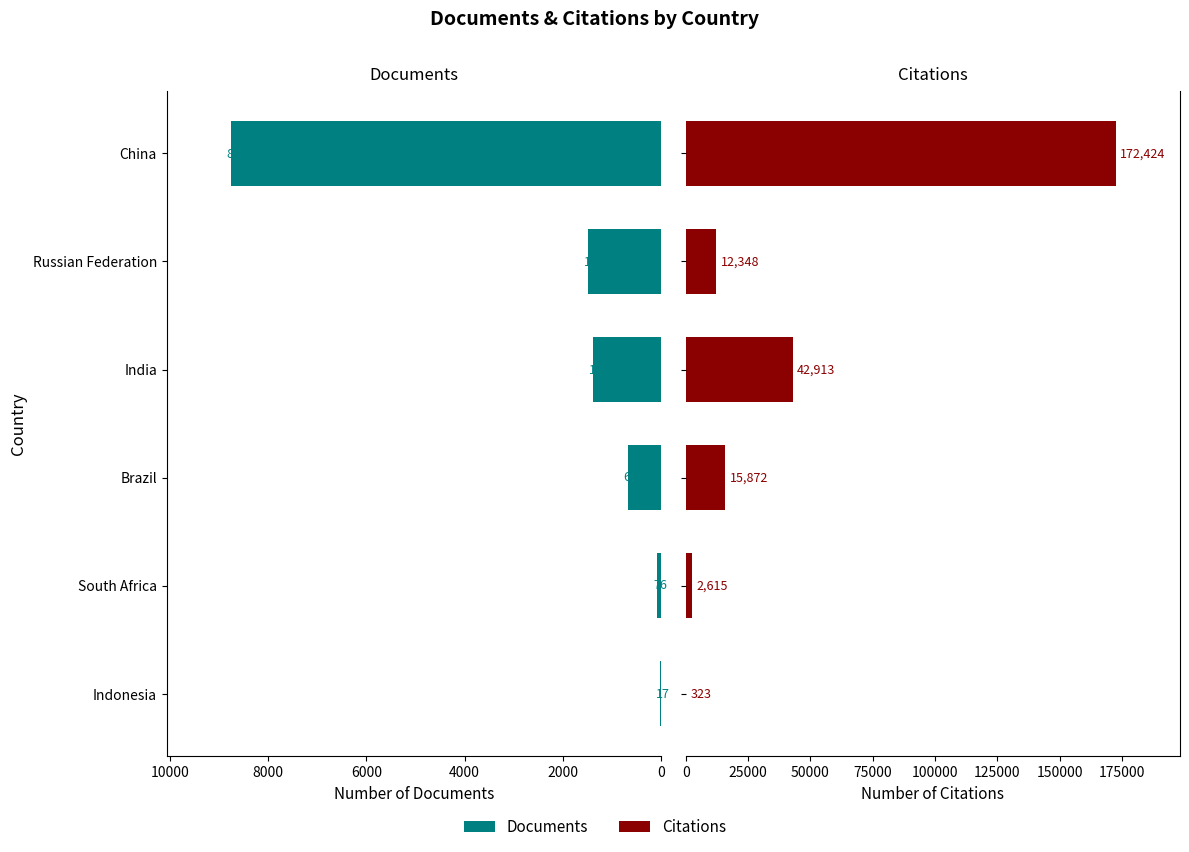

What is the value of the Documents bar at the 1st from the left?

17